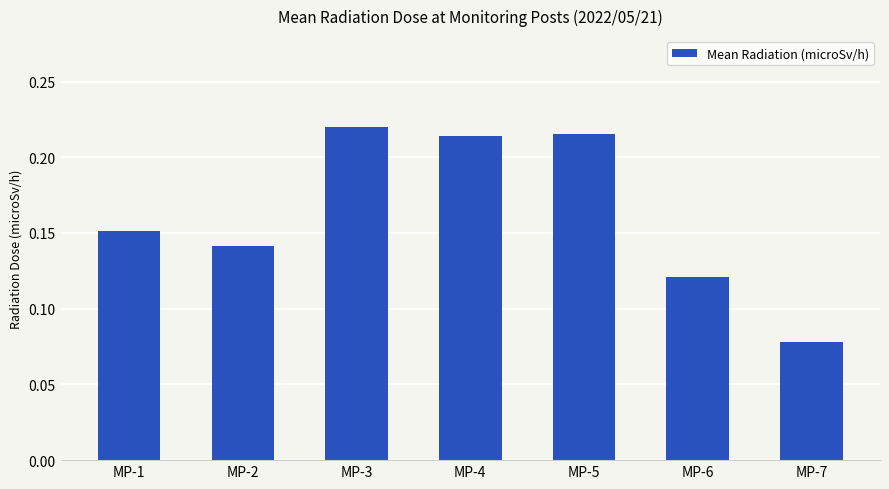

How many categories are shown in the chart?

7